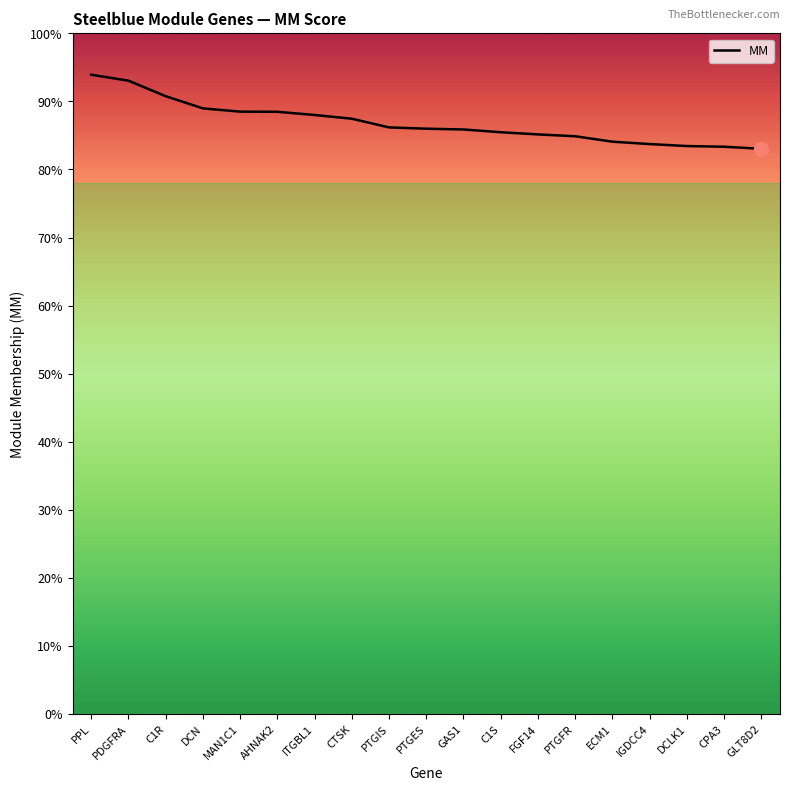

Does the chart display data point markers on the line(s)?

No